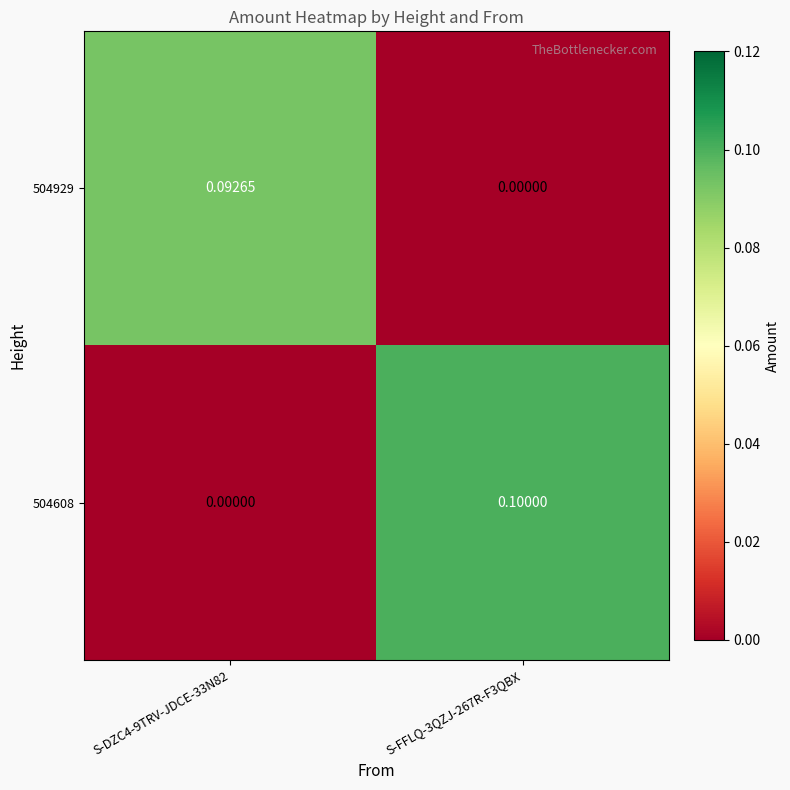

Rank the series by their average value, from lowest to highest.

504929, 504608